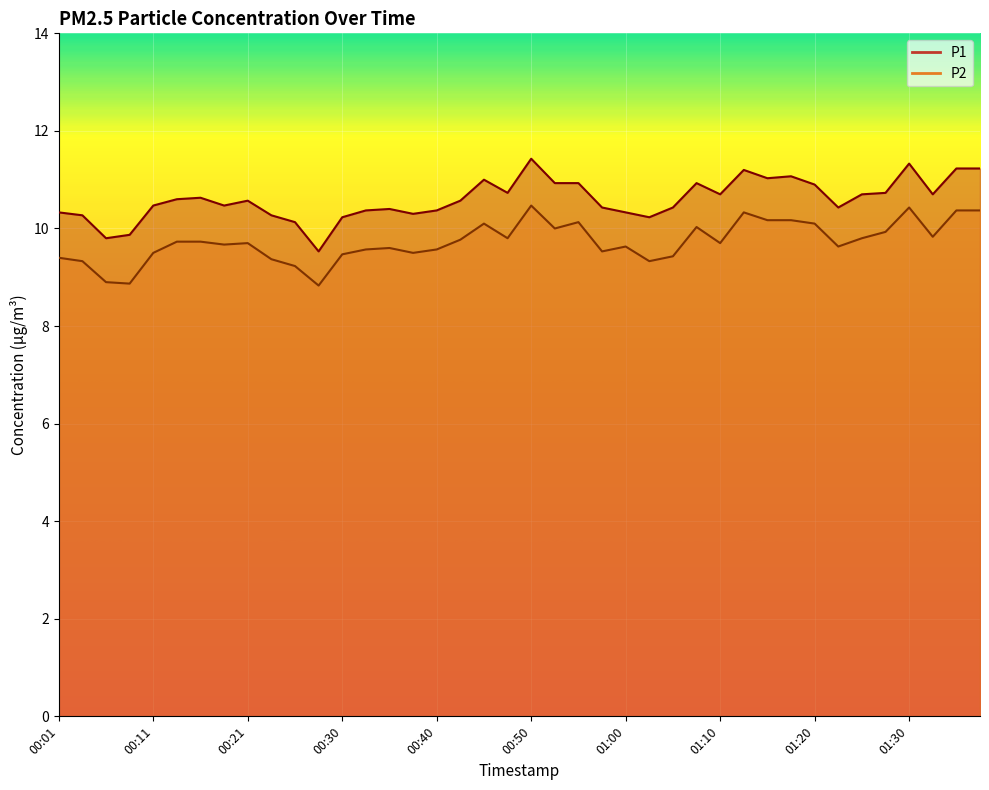

How many data points in P1 are above 10?

37